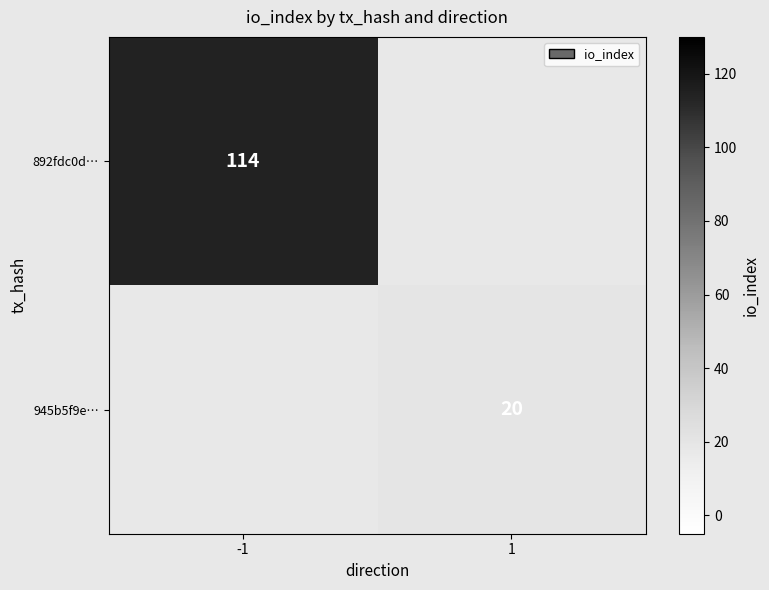

The value of 945b5f9e… at 1 is 27. True or false?

False